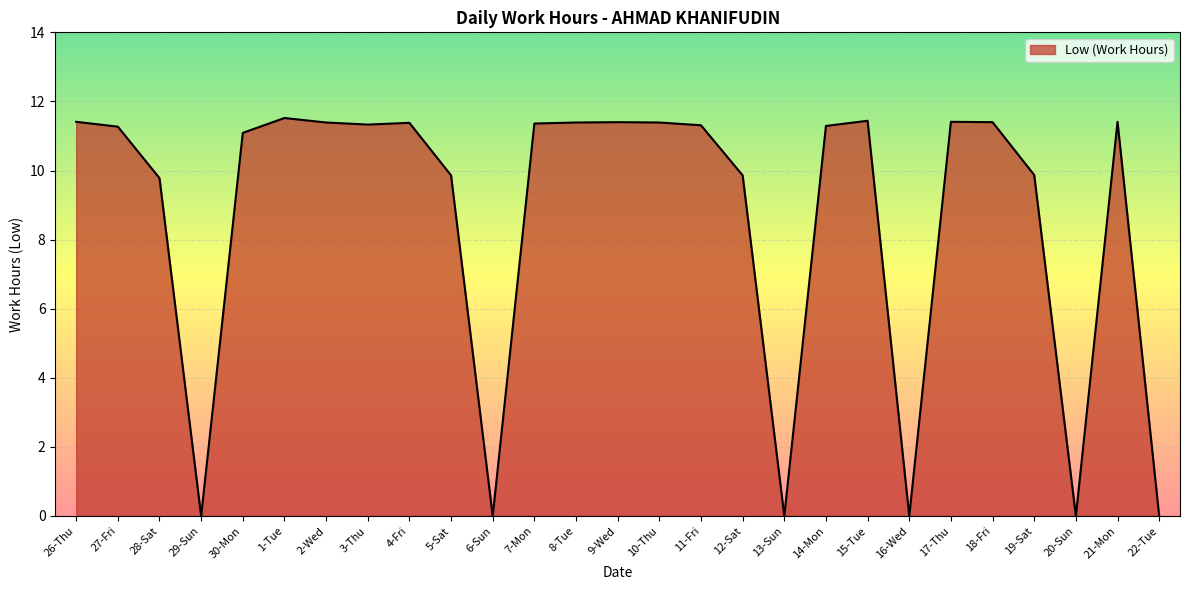

What value does the data have at 28-Sat?

9.8